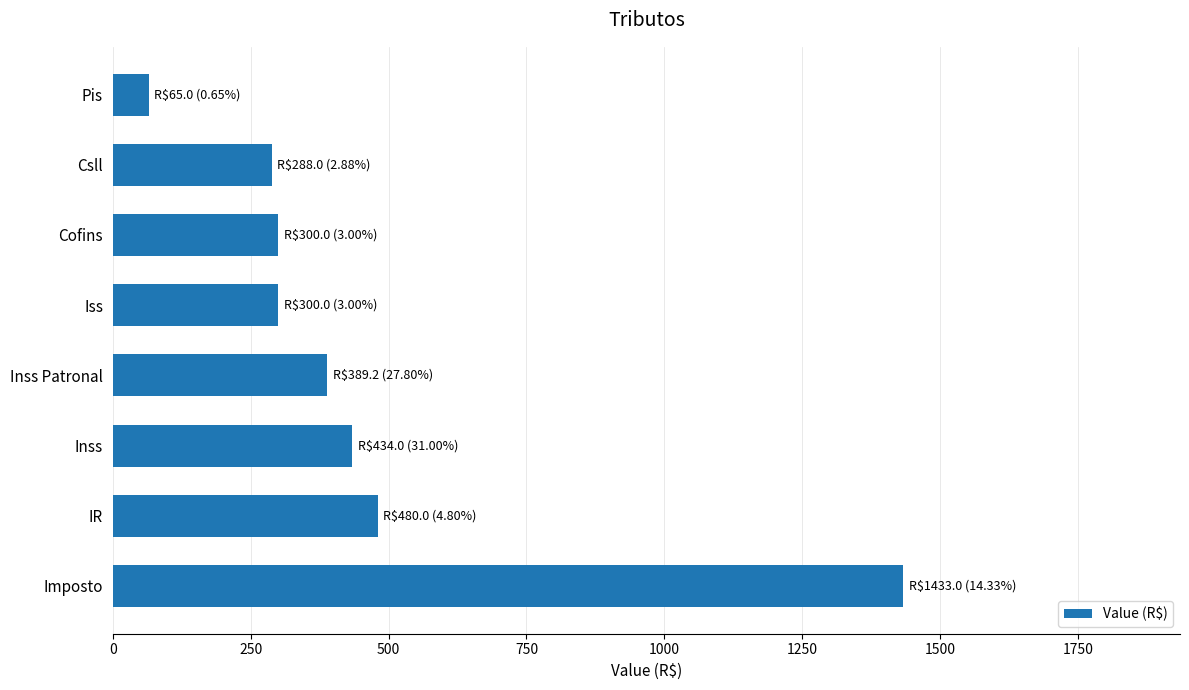

How many bars are there in total?

8